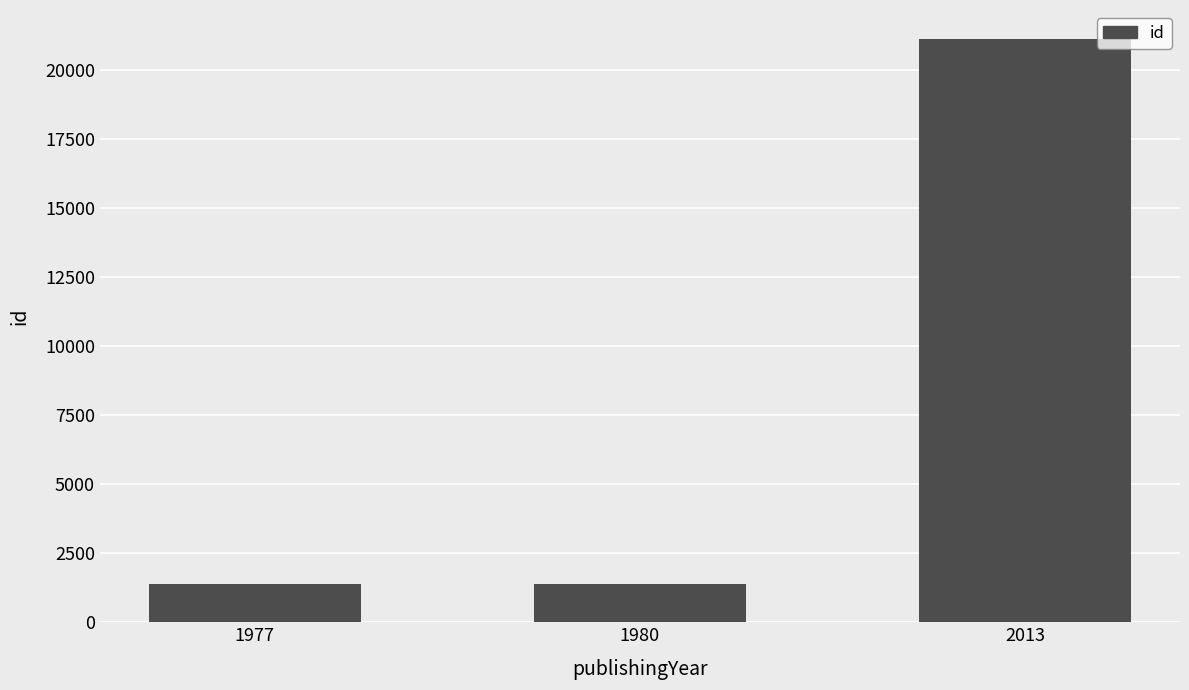

Which category has the highest value across all series?

2013